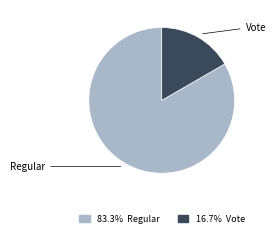

Is there a majority slice in this chart?

Yes